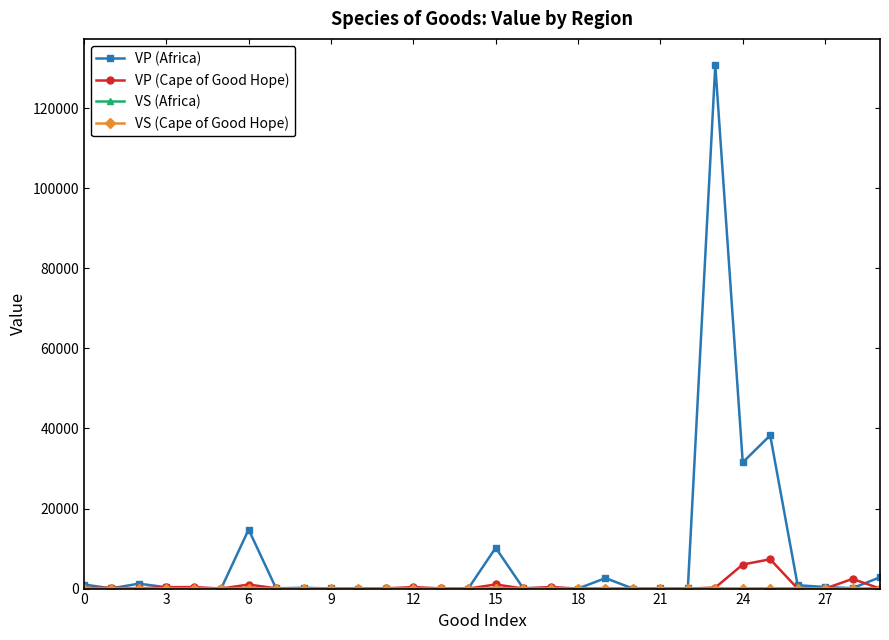

Which series has the largest total across all categories?

VP (Africa)